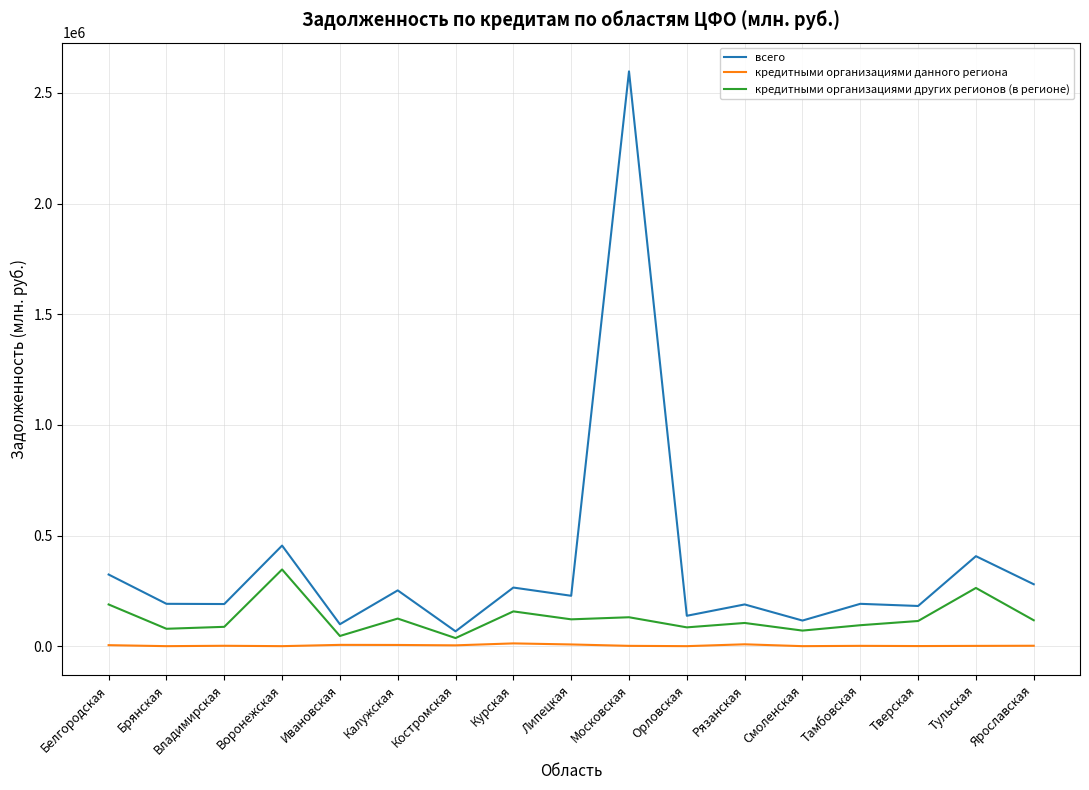

Which series has the widest spread of values?

всего